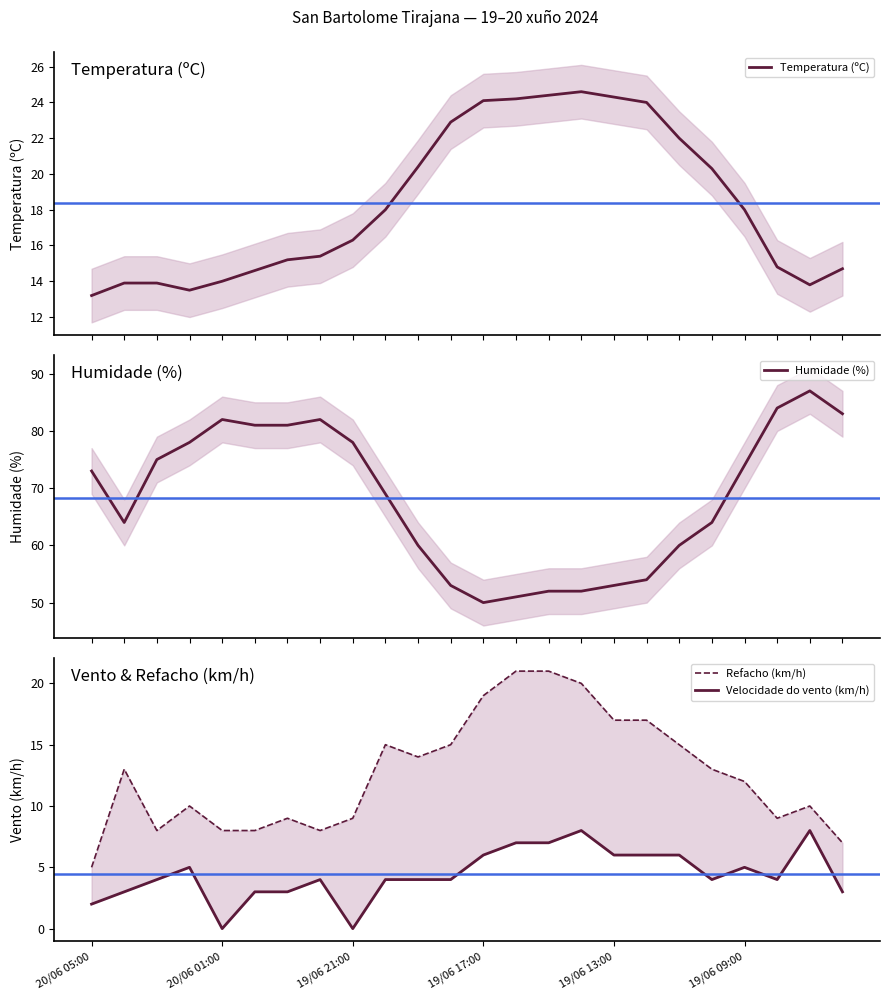

What value does the Temperatura (ºC) series have at 14?

24.4